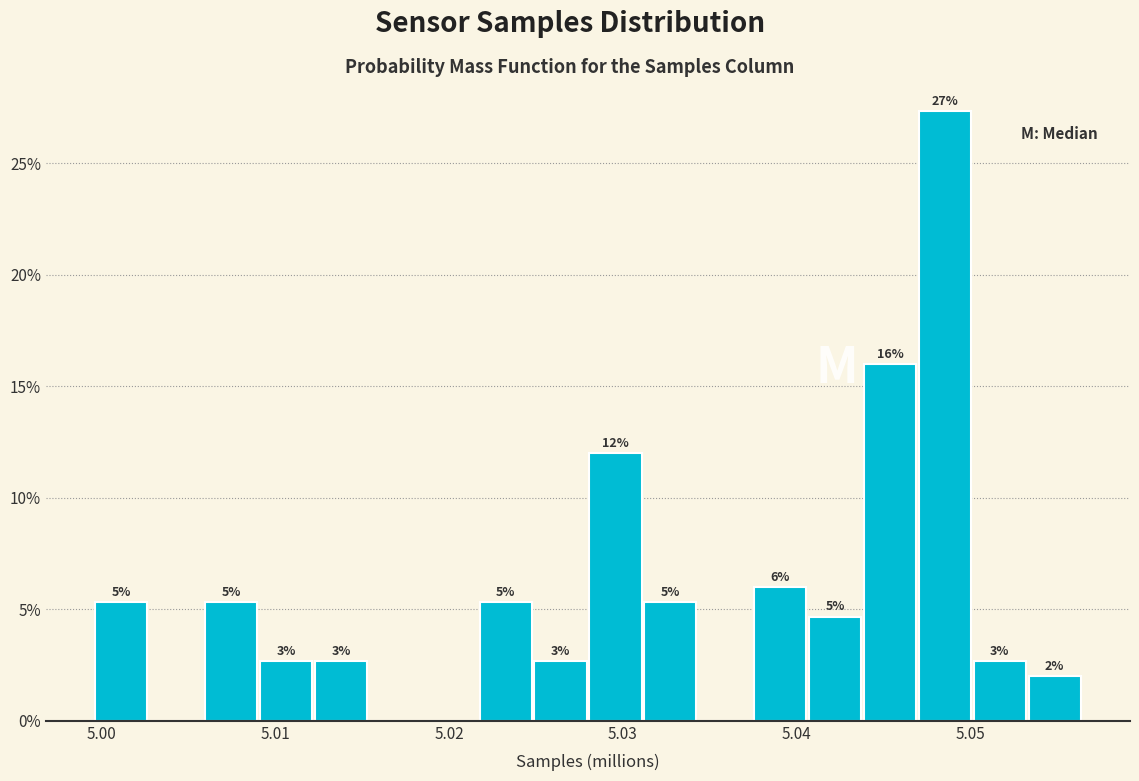

Read against the x-axis, roughly where is the centre of the tallest bar?

5.049